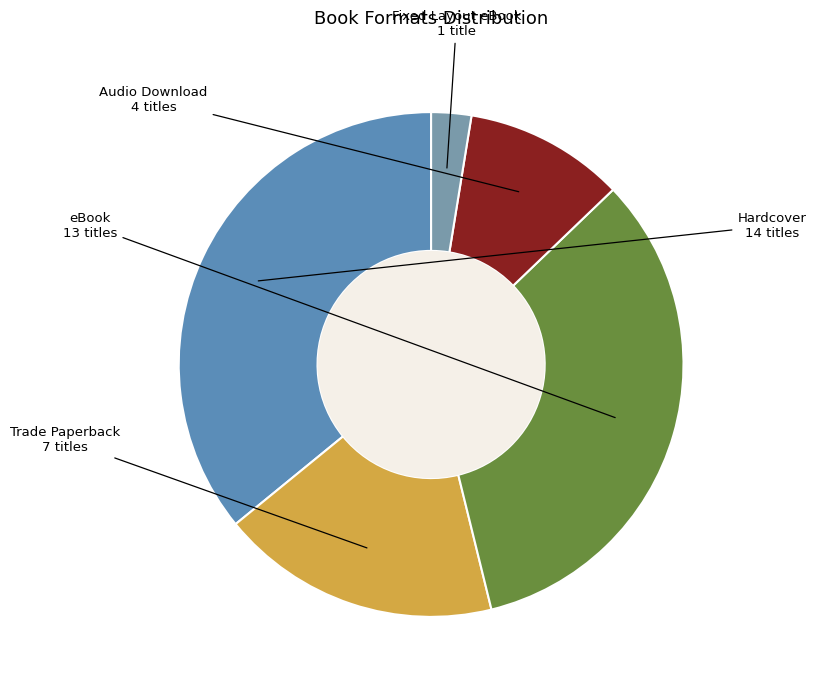

Rank the categories by value from highest to lowest.

Hardcover, eBook, Trade Paperback, Audio Download, Fixed Layout eBook